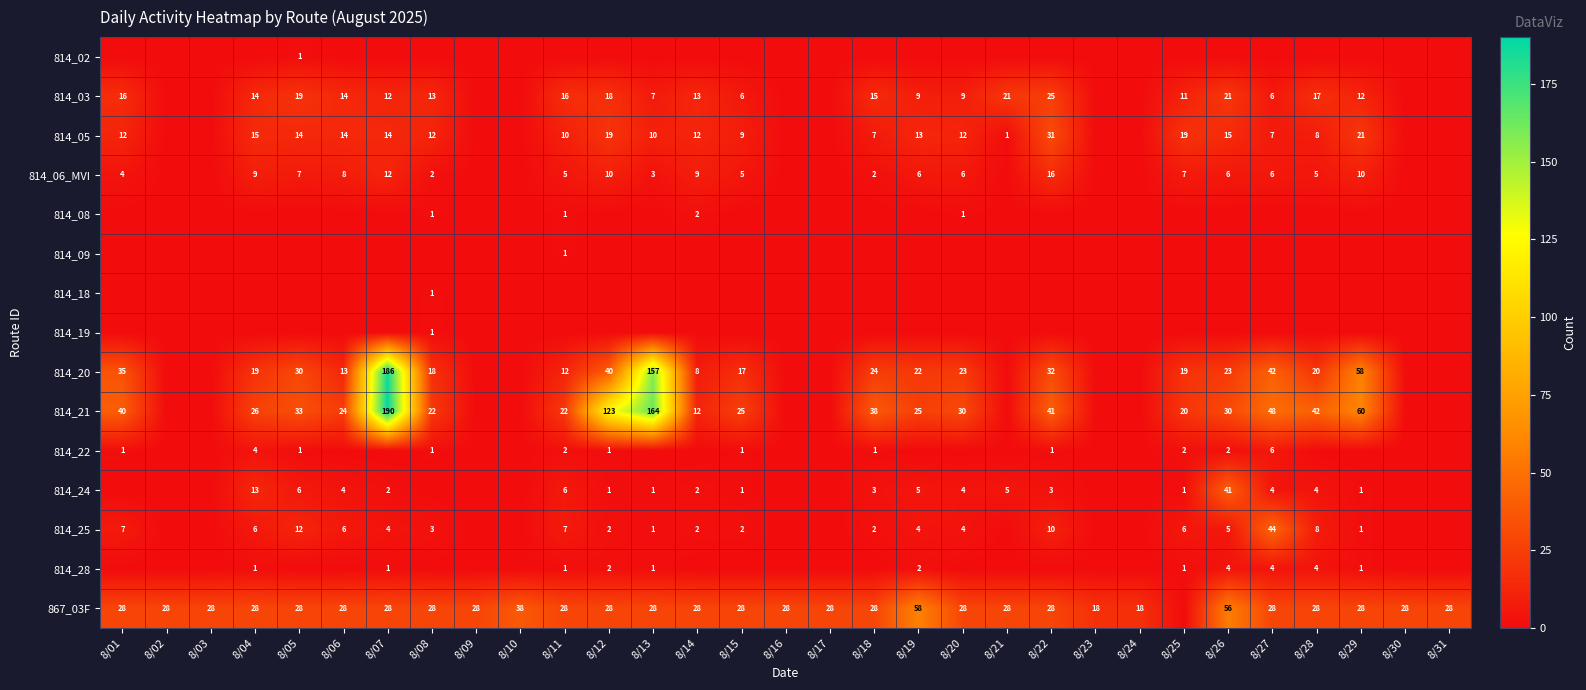

True or false: 814_28 has a value of 1 at 8/11.

True